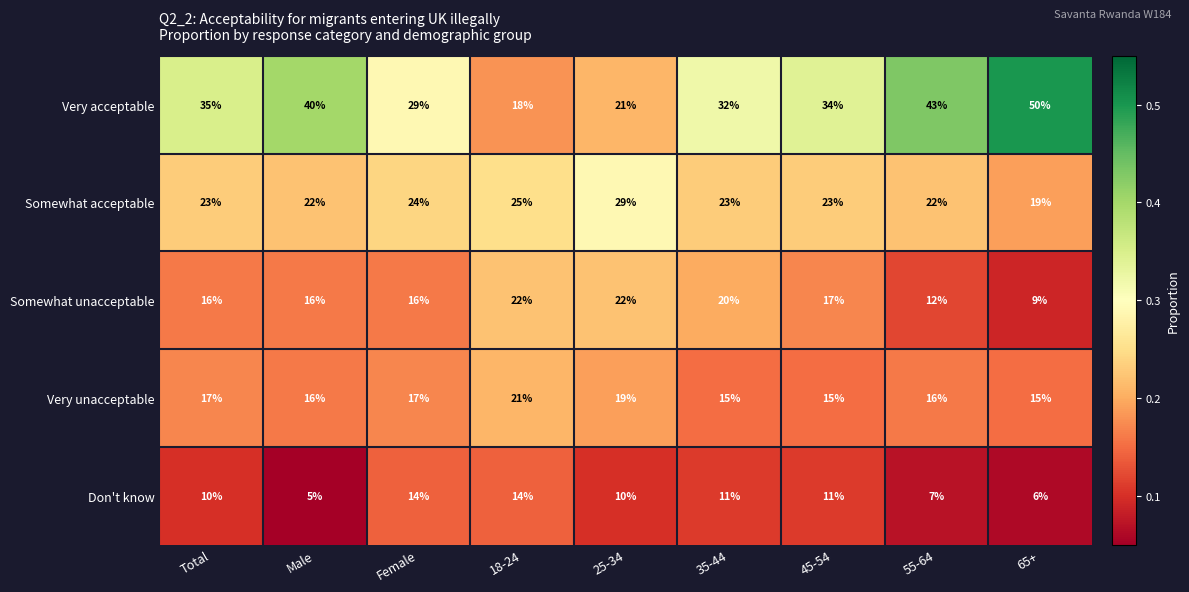

What is the spread (max minus min) of values at 18-24?

11